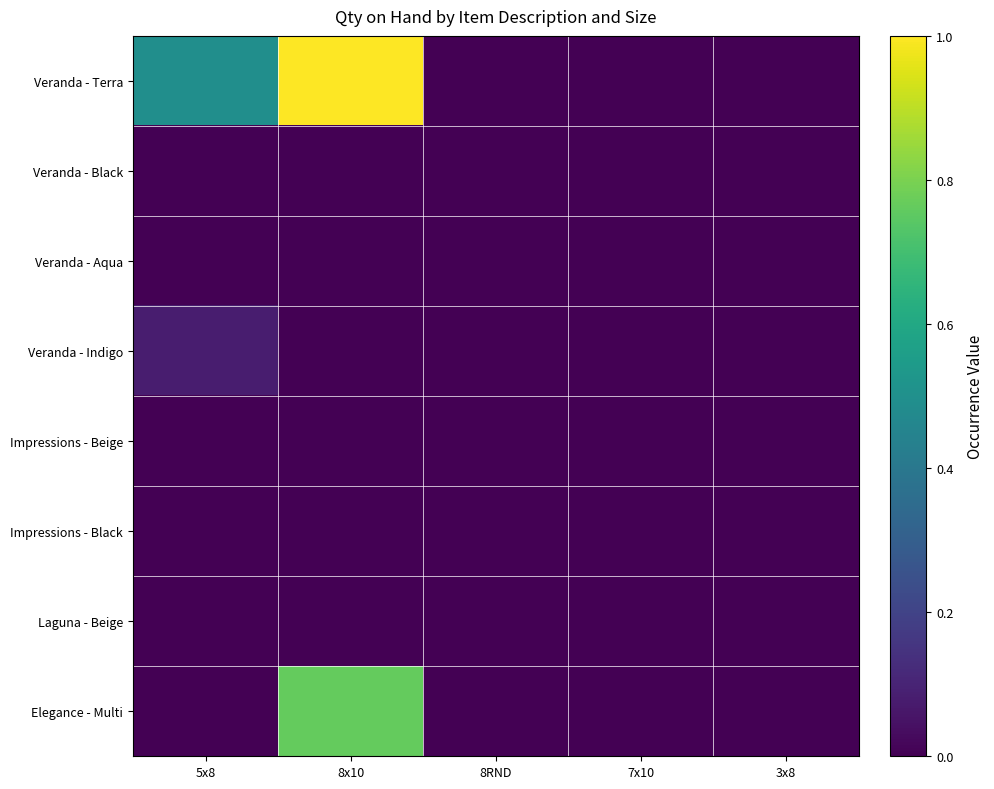

Between 5x8 and 3x8, which series saw the biggest shift?

Veranda - Terra